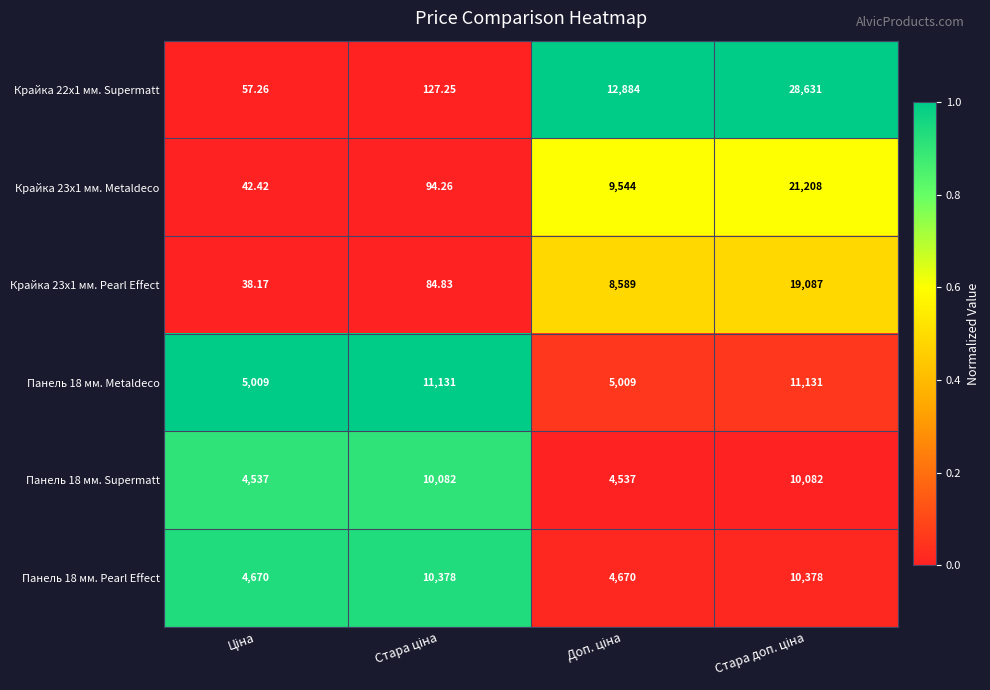

How many data points in Крайка 22x1 мм. Supermatt are less than 12884?

2